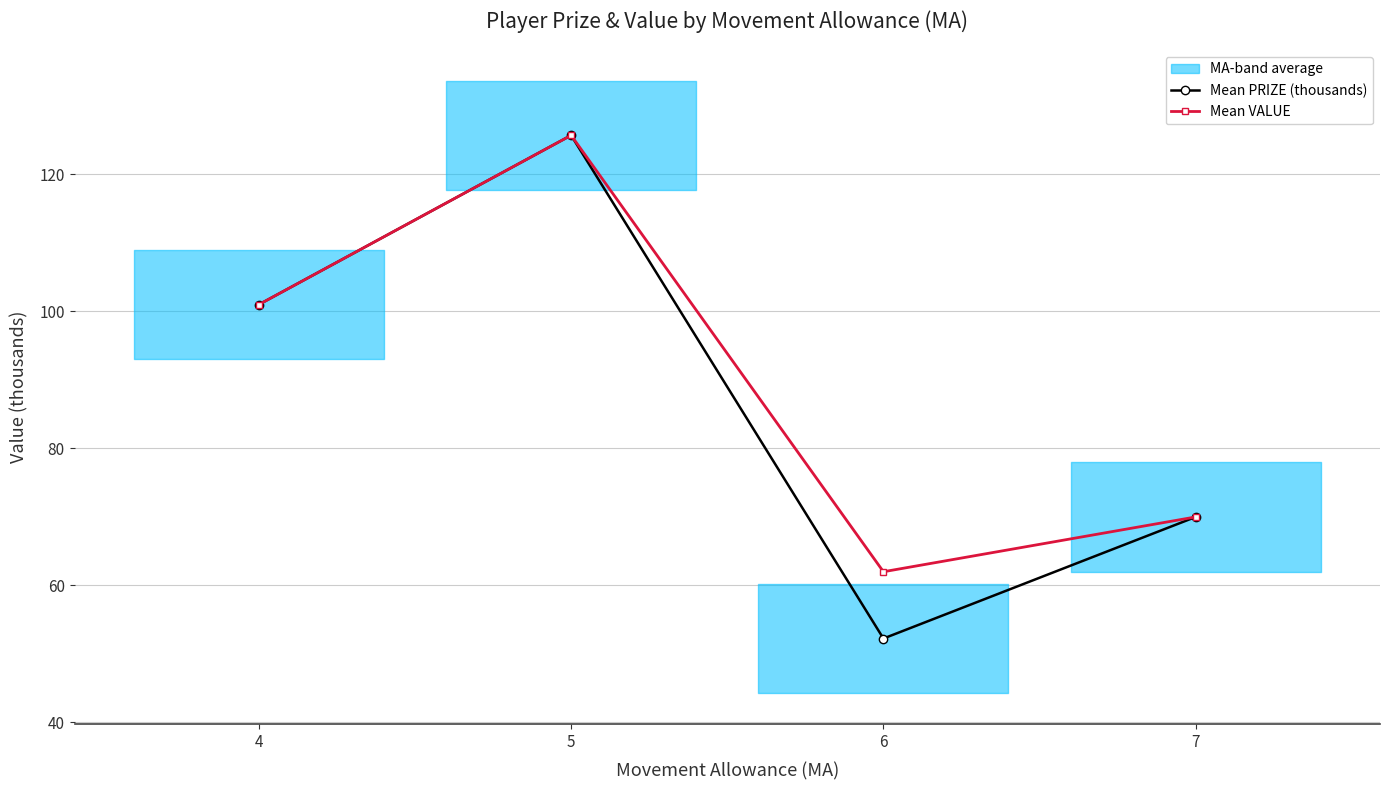

Where is the first local maximum for Mean PRIZE (thousands)?

5